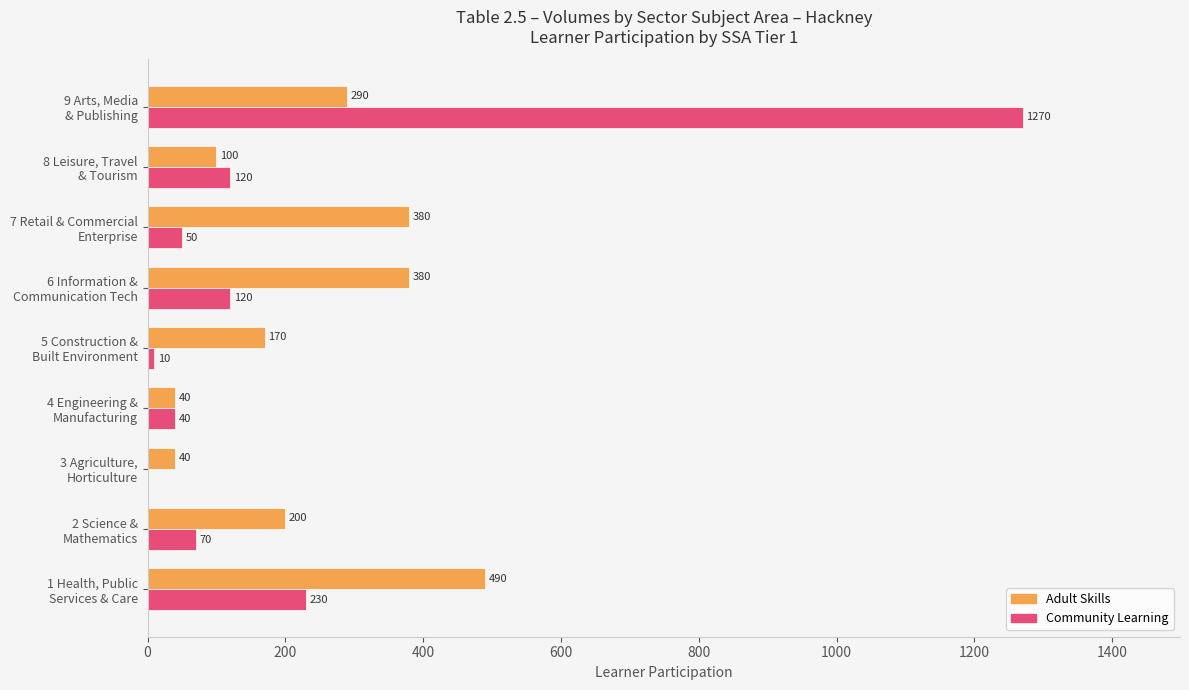

What is the maximum value for Adult Skills?

490